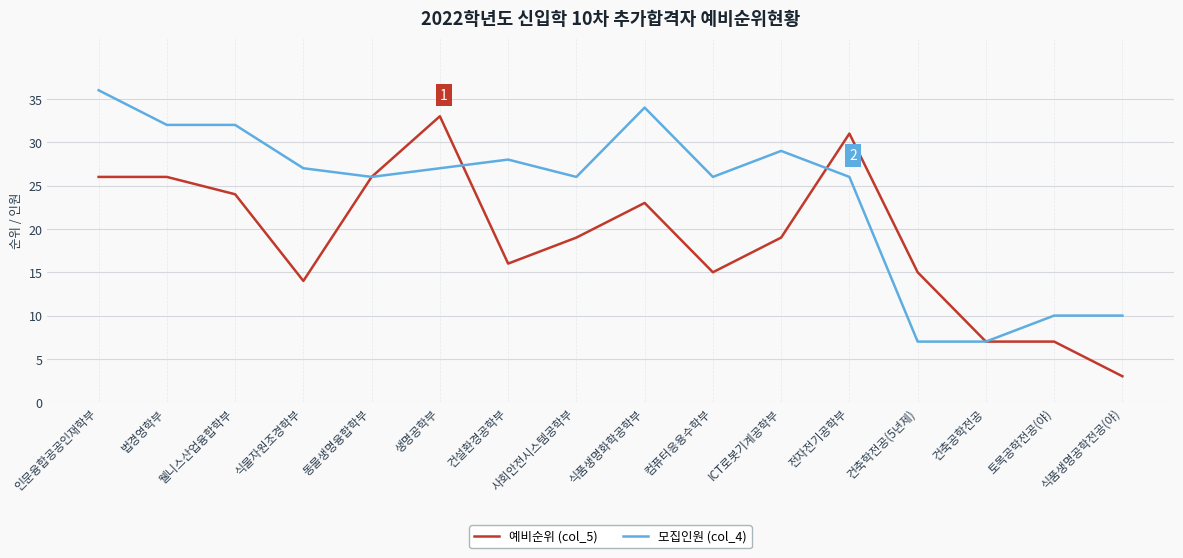

Reading left to right, list all the values displayed in this chart.

예비순위 (col_5): 인문융합공공인재학부=26	법경영학부=26	웰니스산업융합학부=24	식물자원조경학부=14	동물생명융합학부=26	생명공학부=33	건설환경공학부=16	사회안전시스템공학부=19	식품생명화학공학부=23	컴퓨터응용수학부=15	ICT로봇기계공학부=19	전자전기공학부=31	건축학전공(5년제)=15	건축공학전공=7	토목공학전공(야)=7	식품생명공학전공(야)=3
모집인원 (col_4): 인문융합공공인재학부=36	법경영학부=32	웰니스산업융합학부=32	식물자원조경학부=27	동물생명융합학부=26	생명공학부=27	건설환경공학부=28	사회안전시스템공학부=26	식품생명화학공학부=34	컴퓨터응용수학부=26	ICT로봇기계공학부=29	전자전기공학부=26	건축학전공(5년제)=7	건축공학전공=7	토목공학전공(야)=10	식품생명공학전공(야)=10